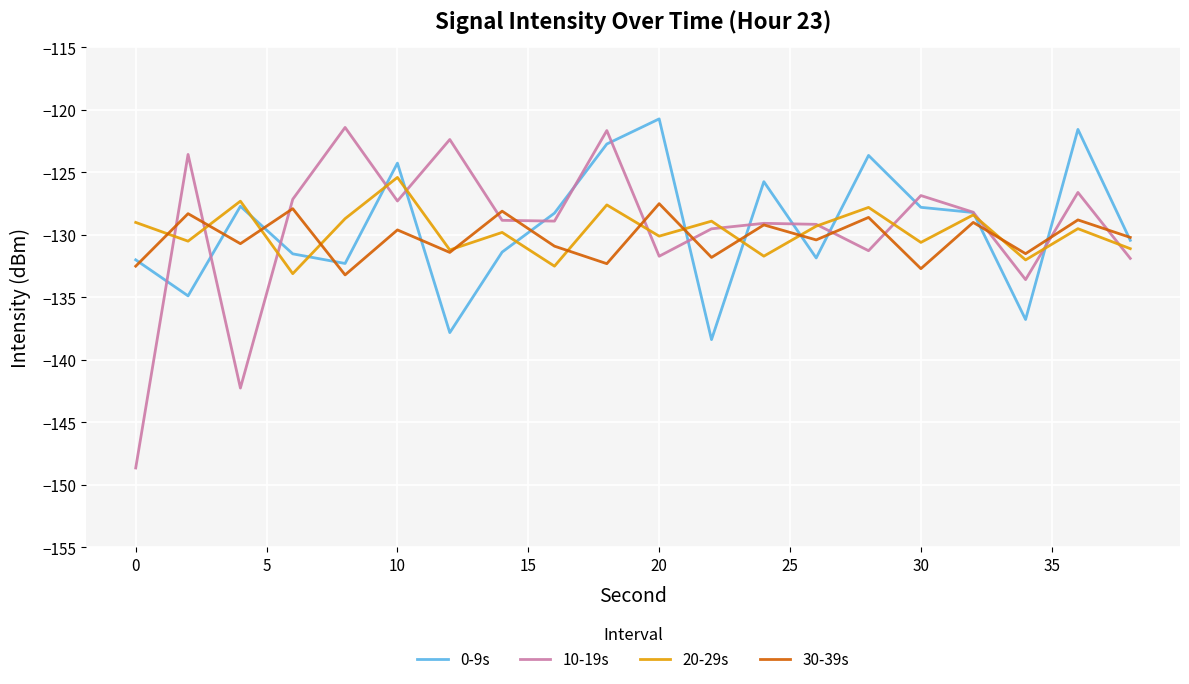

Which series has the largest range (max minus min)?

10-19s